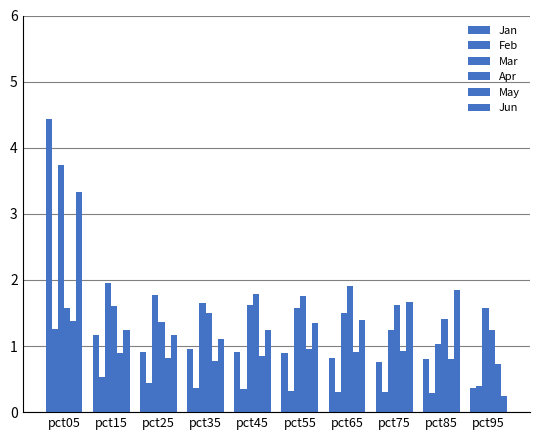

Does the chart contain any negative values?

No